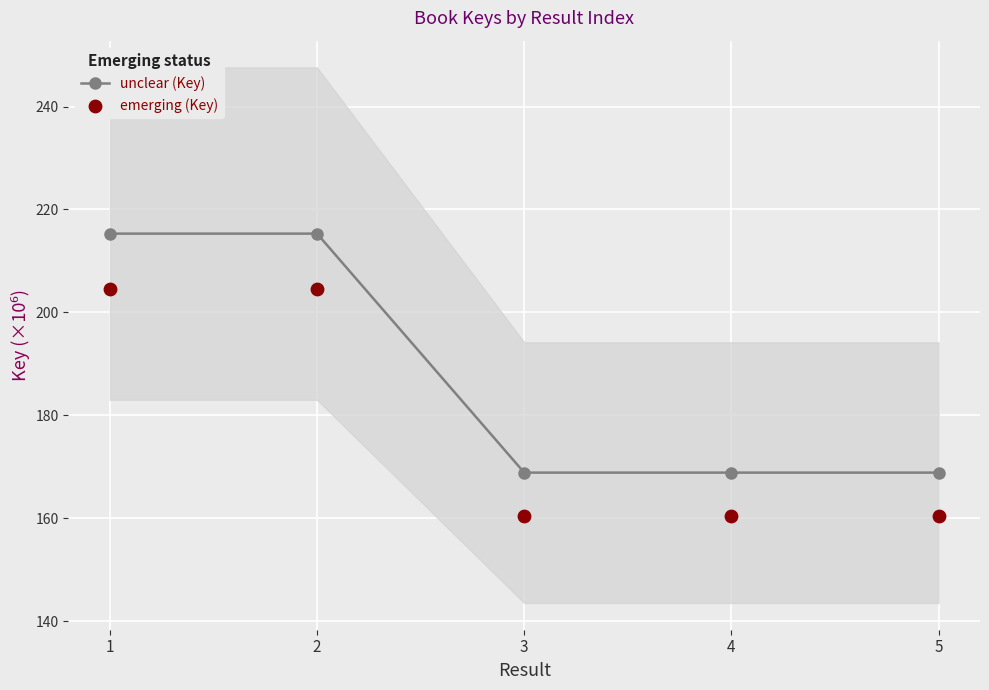

What are all the series names shown in the legend?

unclear (Key), emerging (Key)